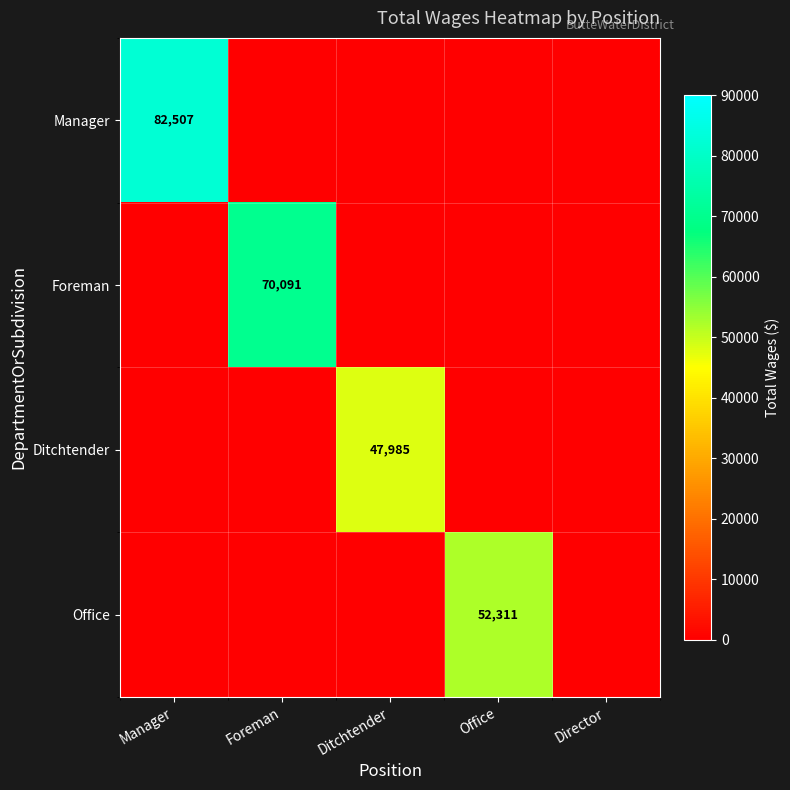

The value of Foreman at Foreman is 70091. True or false?

True